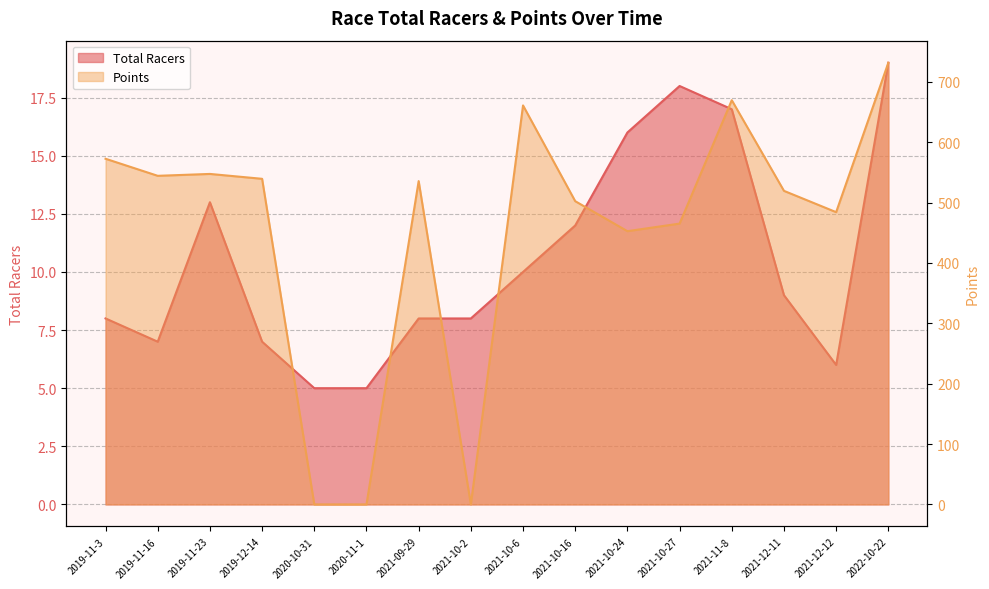

At 2021-11-8, list the series in order from largest to smallest.

Points, Total Racers